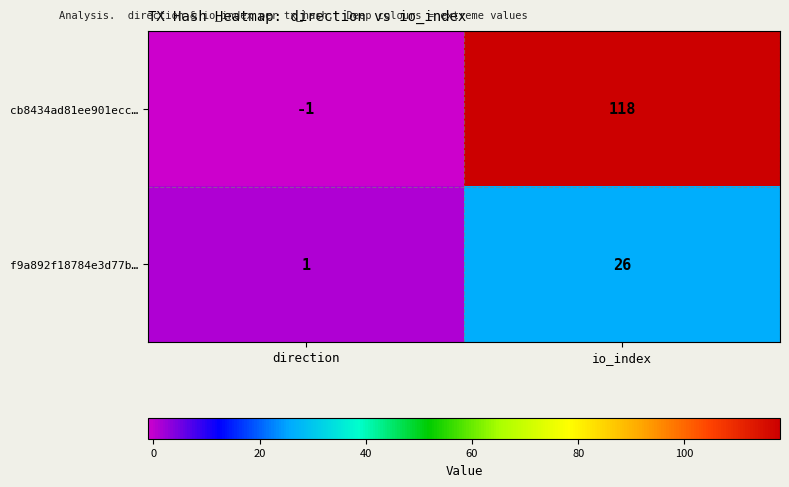

What is the difference between the maximum and minimum values in the f9a892f18784e3d77b… series?

25